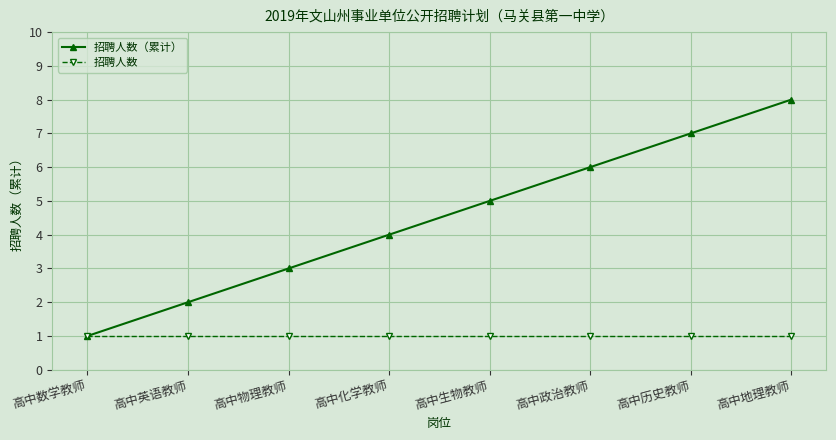

Rank the series by their maximum value, from lowest to highest.

招聘人数, 招聘人数（累计）